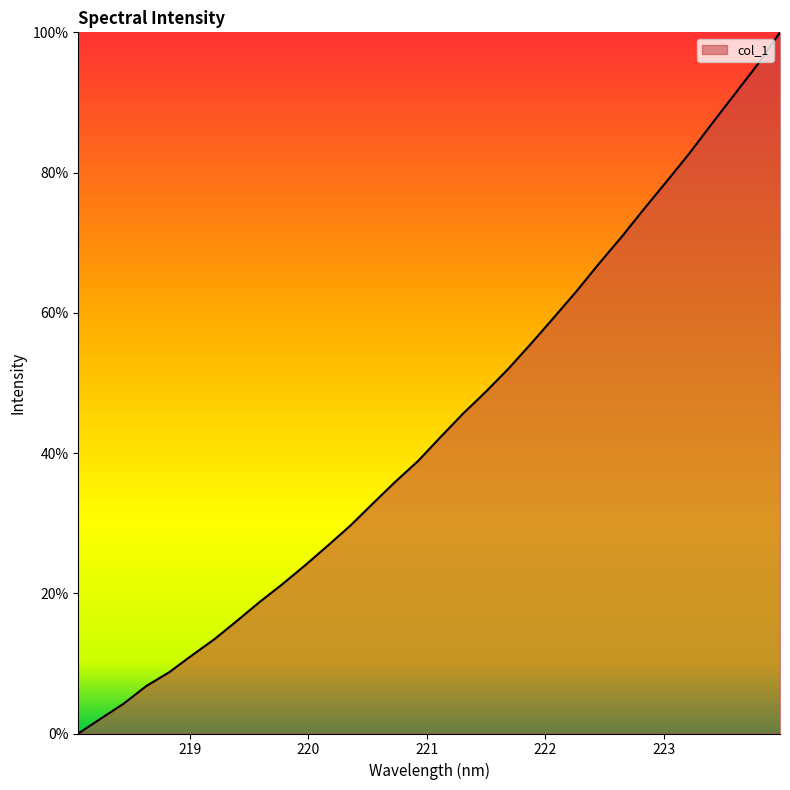

How many distinct data groups are displayed?

1